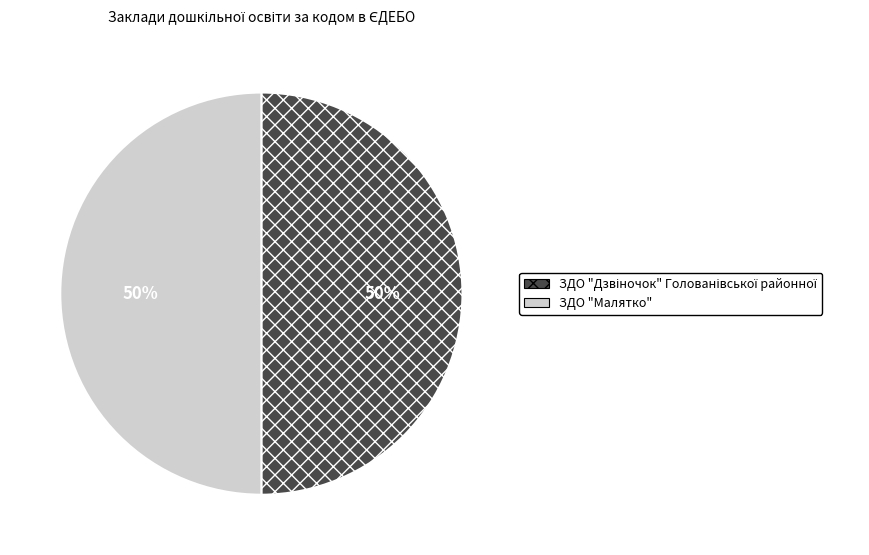

True or false: ЗДО "Малятко" accounts for 43% of the total.

False